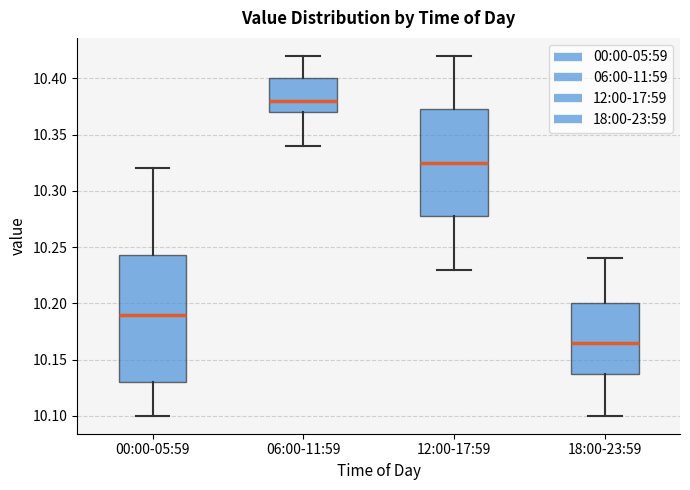

Reading left to right, transcribe this box plot: for each box, give where its median line is, the range the box spans, and where its two whiskers end, as read against the y-axis. The values are not printed on the chart, so give them approximately, as read against the axis.

00:00-05:59: median 10.190, box 10.130 to 10.245, whiskers 10.100 to 10.320
06:00-11:59: median 10.380, box 10.370 to 10.400, whiskers 10.340 to 10.420
12:00-17:59: median 10.325, box 10.280 to 10.375, whiskers 10.230 to 10.420
18:00-23:59: median 10.165, box 10.140 to 10.200, whiskers 10.100 to 10.240